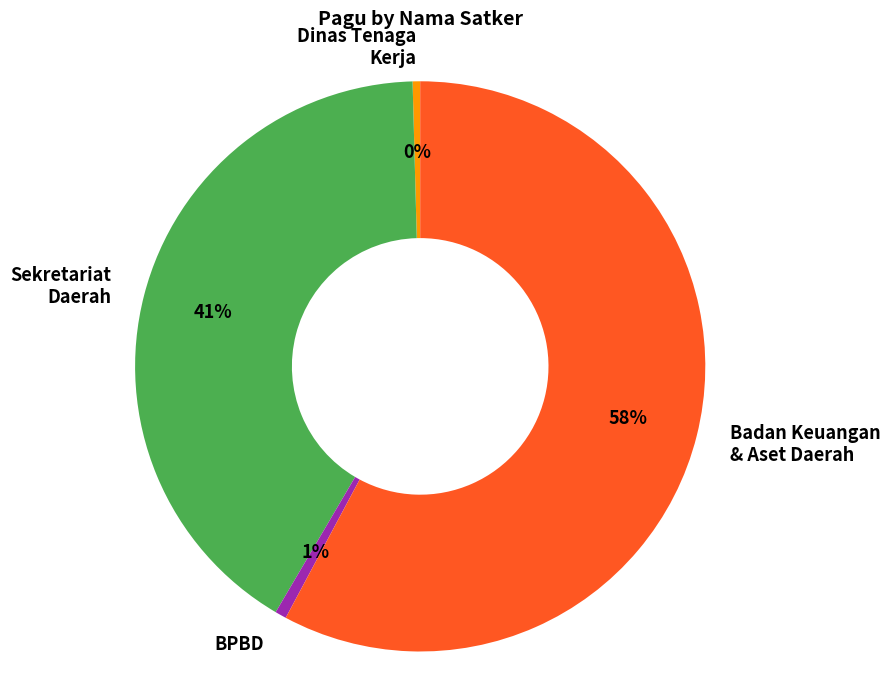

How many segments does this pie chart have?

4